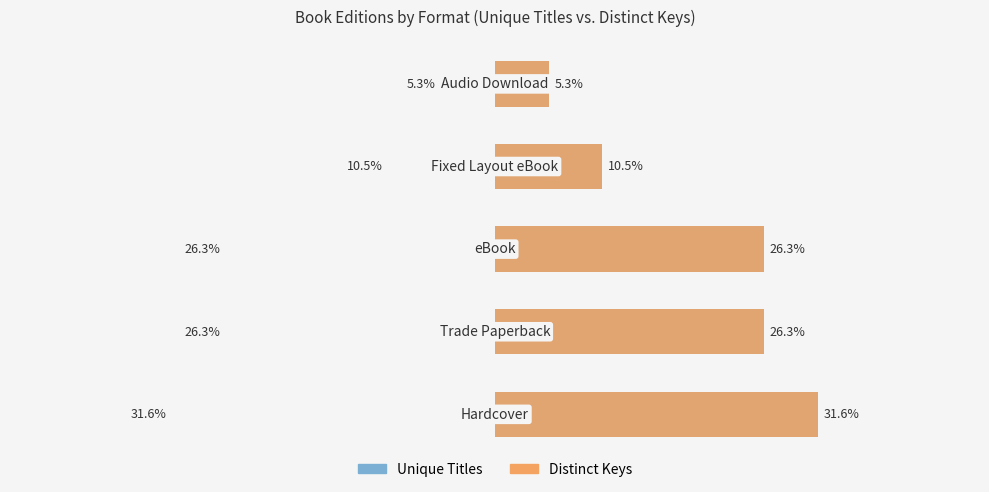

Which has a higher value, 4 or 2?

2